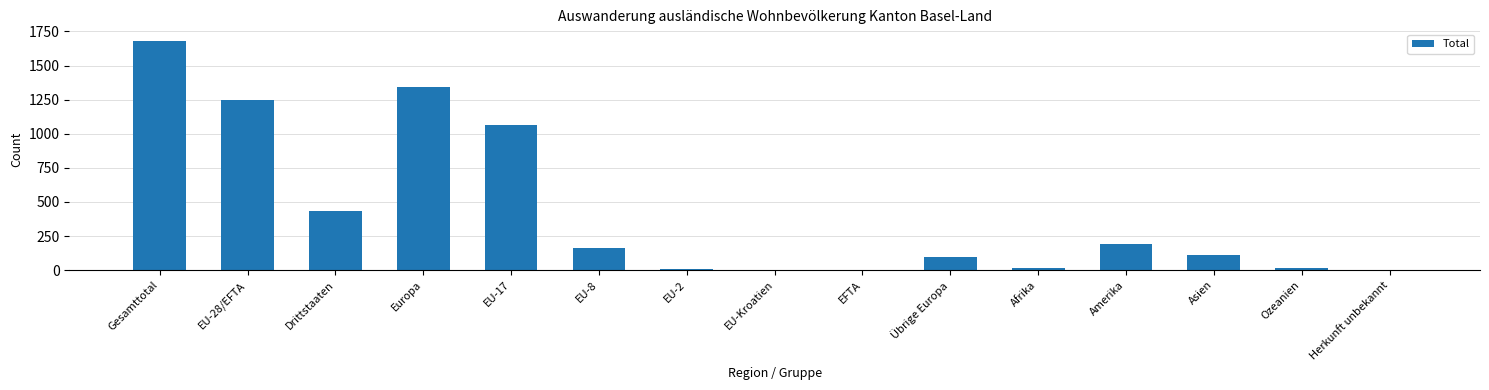

Where is the data nearest to the value 841?

EU-17